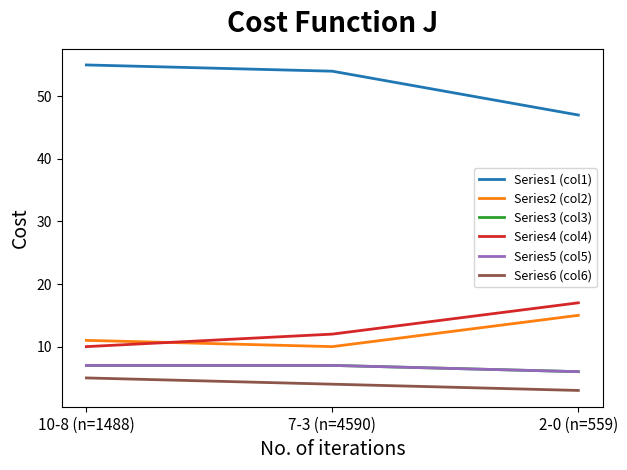

What position from the right is 2-0 (n=559)?

1